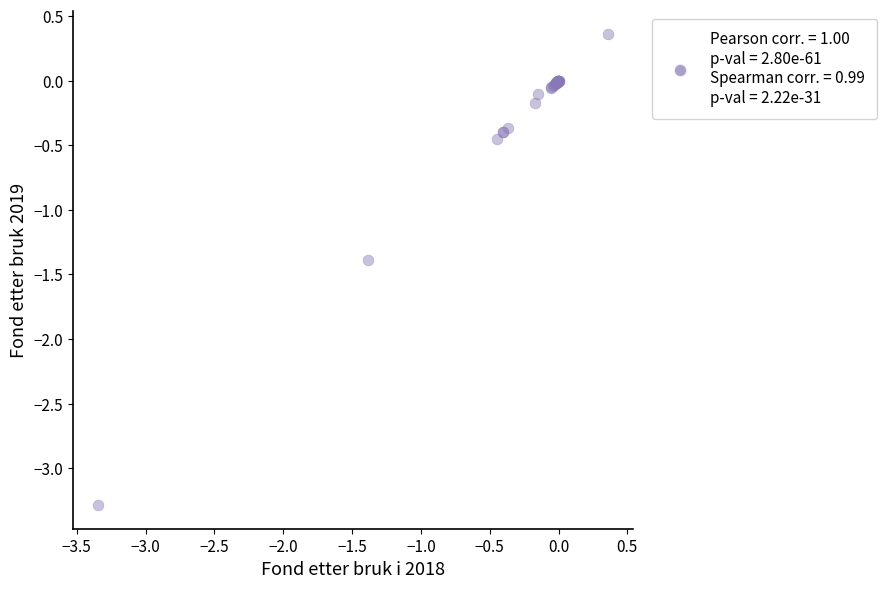

What Y value in the scatter plot is closest to -1?

-1.4